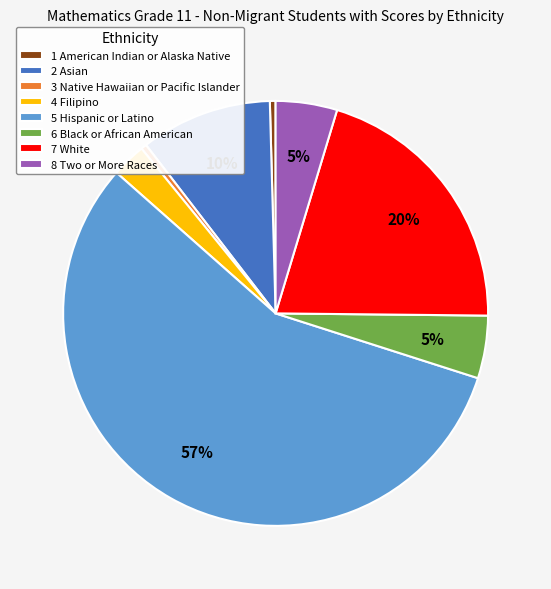

What is the ratio of the value at 8 Two or More Races to the value at 6 Black or African American?

1.0